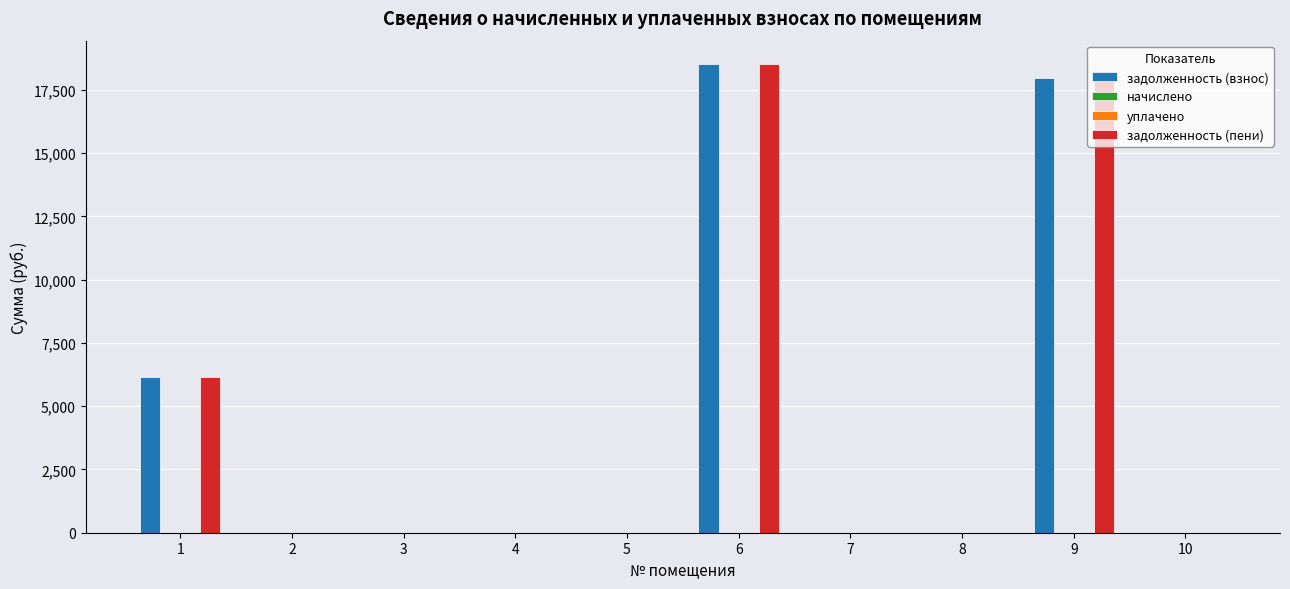

At 5, list the series in order from largest to smallest.

задолженность (взнос), начислено, уплачено, задолженность (пени)